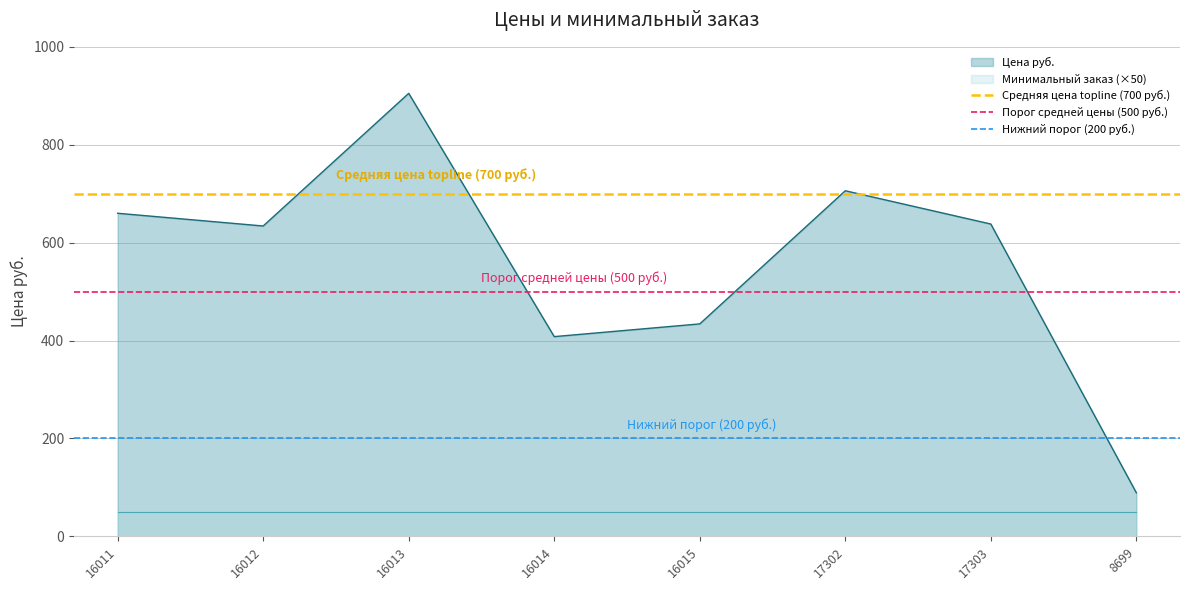

Which category has the lowest value in the Средняя цена topline (700 руб.) series?

16011